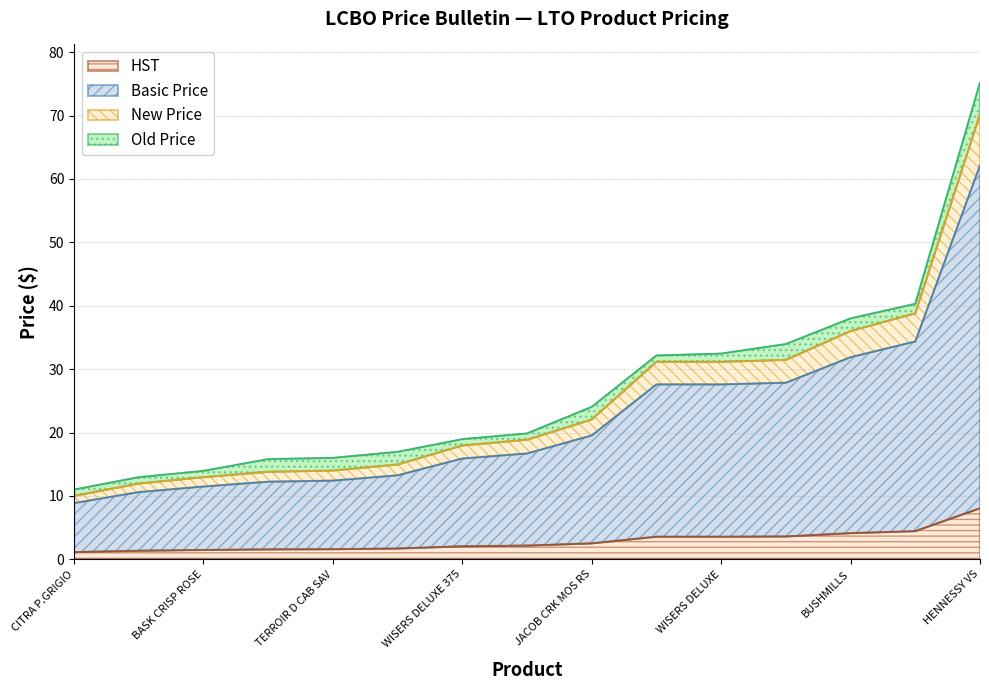

Which has a higher value, JACOB CRK MOS RS or WISERS DELUXE 375?

JACOB CRK MOS RS